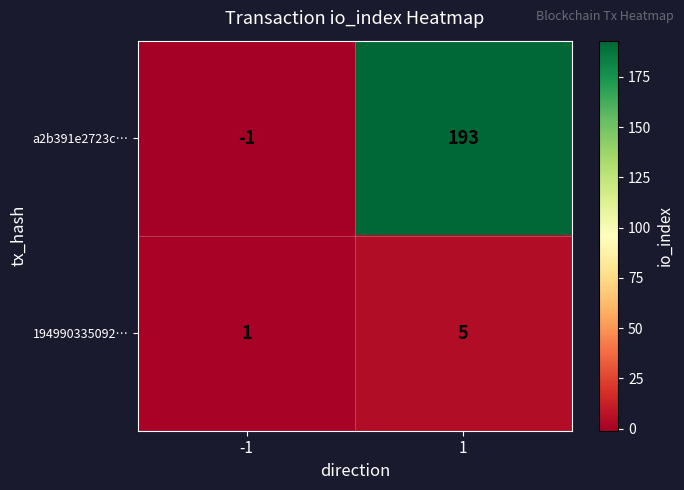

Is it true that 194990335092… equals 5 at 1?

True